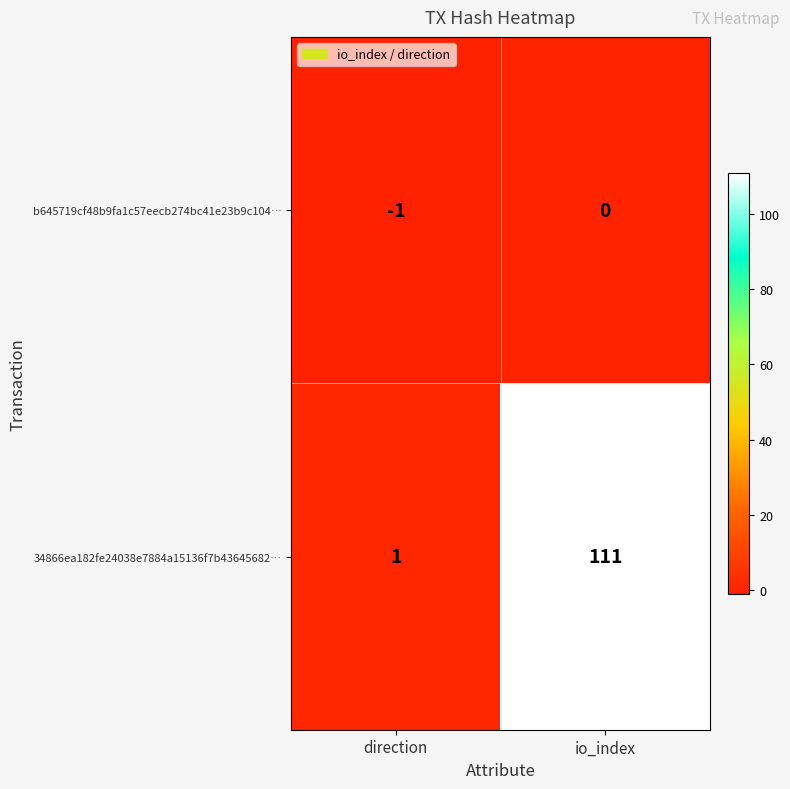

Reading right to left, what are all the values shown in this chart?

b645719cf48b9fa1c57eecb274bc41e23b9c104…: io_index=0	direction=-1
34866ea182fe24038e7884a15136f7b43645682…: io_index=111	direction=1